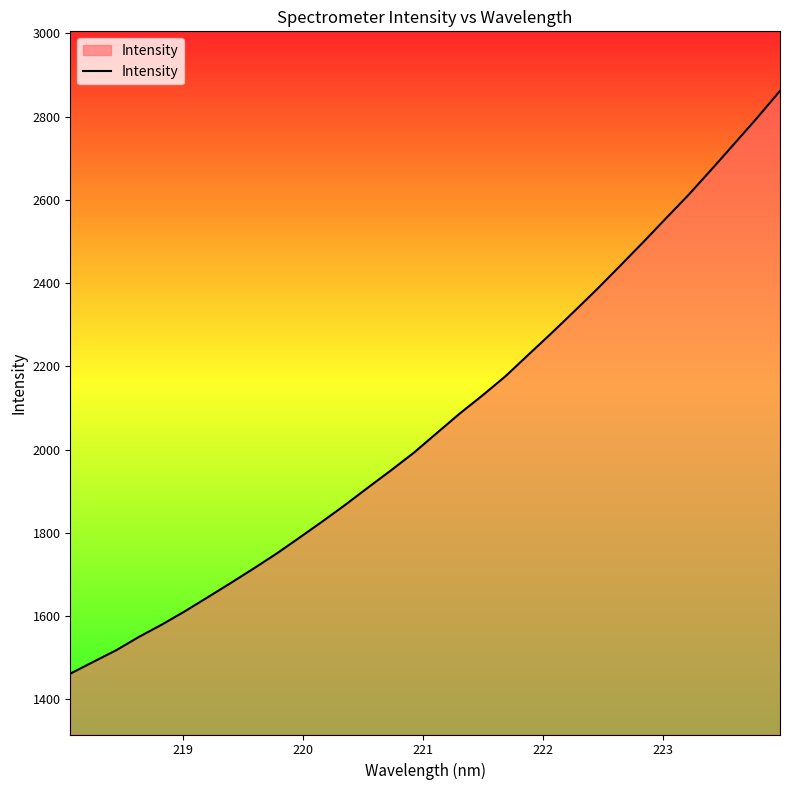

What is the difference between the maximum and minimum values?

1400.1